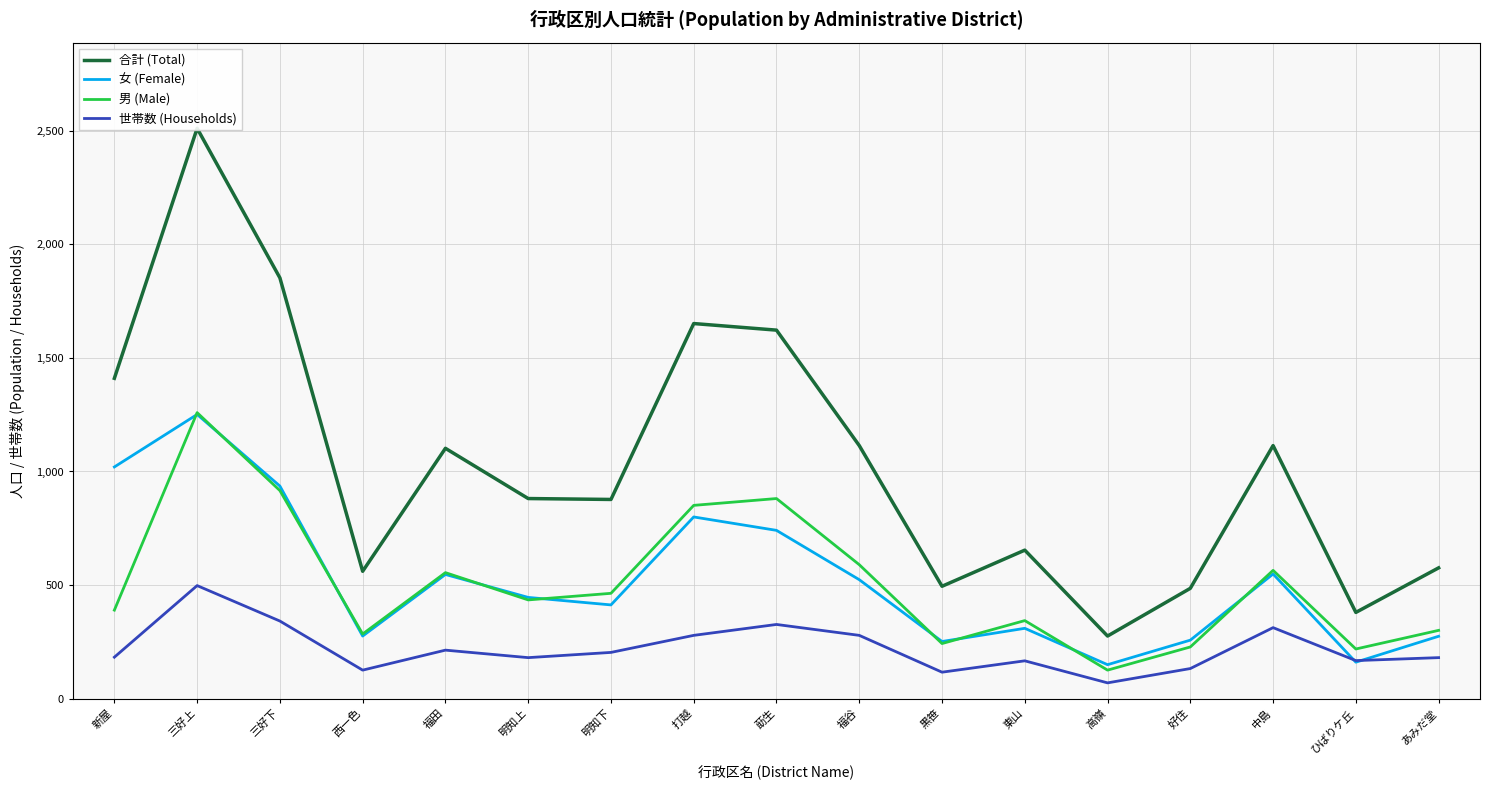

Reading left to right, what are all the values shown in this chart?

合計 (Total): 1410	2510	1852	561	1102	881	877	1651	1622	1114	495	654	276	486	1114	380	576
女 (Female): 1020	1251	936	276	547	446	413	800	741	524	252	310	150	258	549	161	275
男 (Male): 390	1259	916	285	555	435	464	851	881	590	243	344	126	228	565	219	301
世帯数 (Households): 183	498	342	126	214	181	204	279	327	279	117	167	70	133	313	168	181